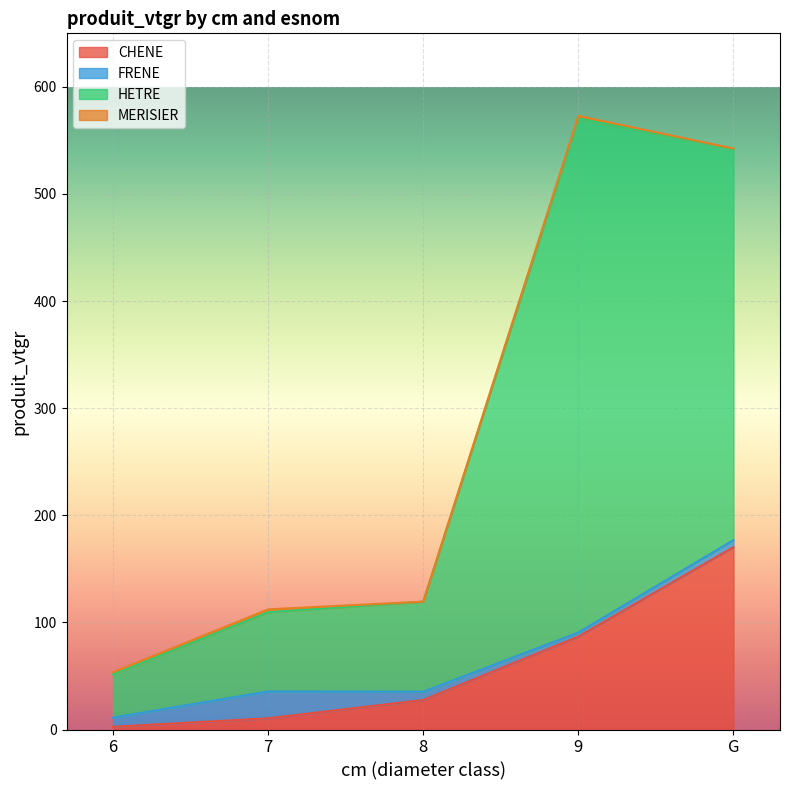

What is the value of the HETRE point at the 4th from the left?

572.9